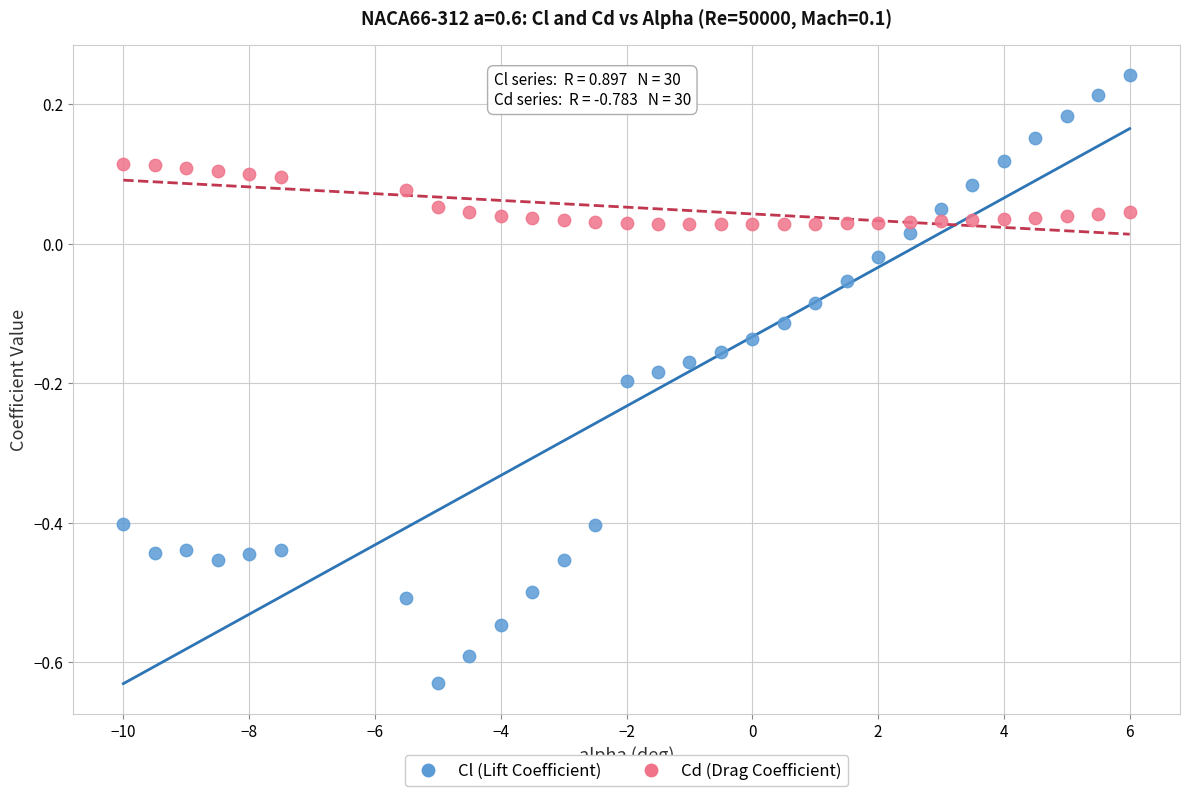

Which series contains the lowest Y value?

Cl (Lift Coefficient)